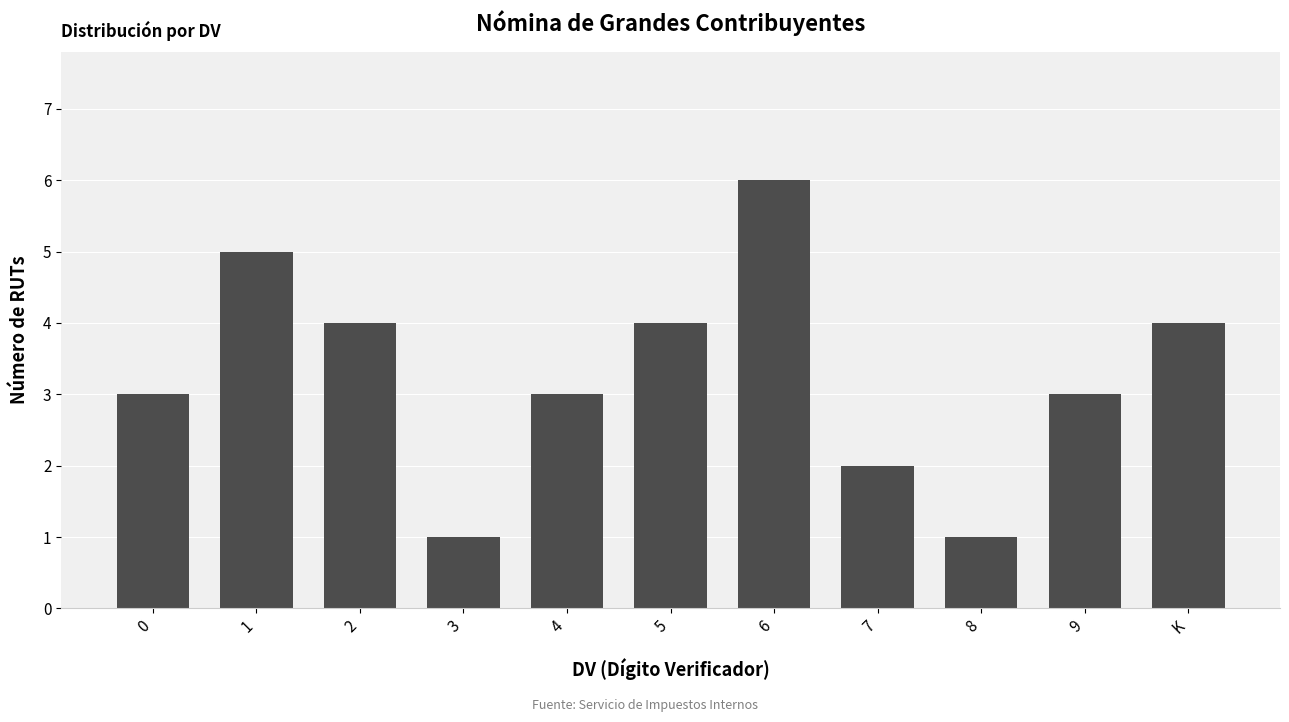

Are the bars grouped side by side (vs. stacked)?

No